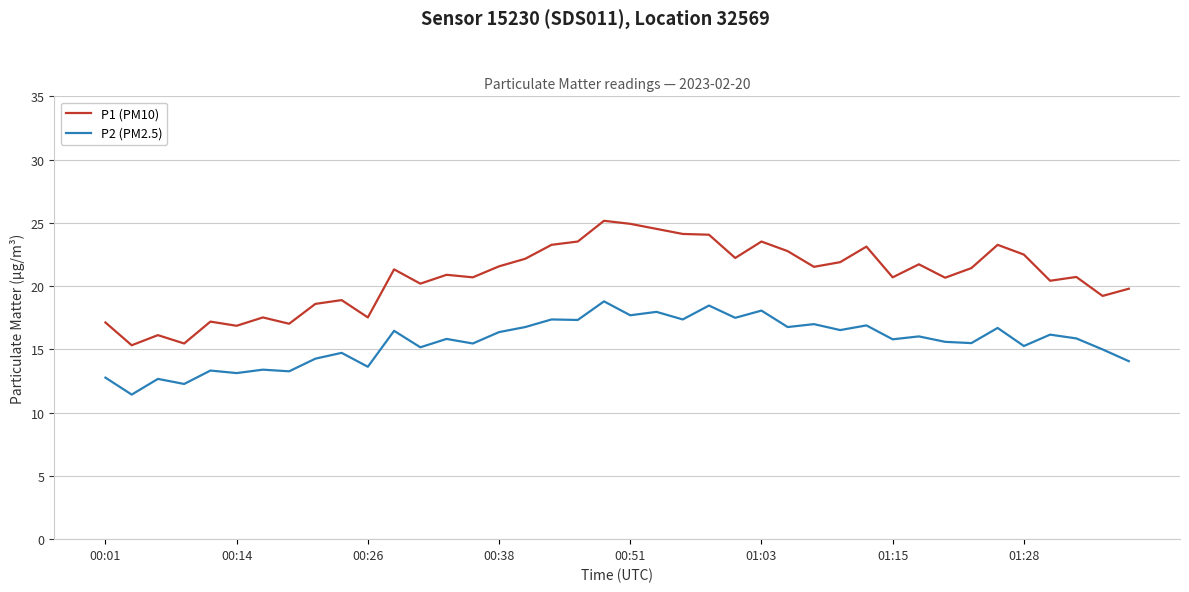

What is the difference between the maximum and minimum values in the P1 (PM10) series?

9.8